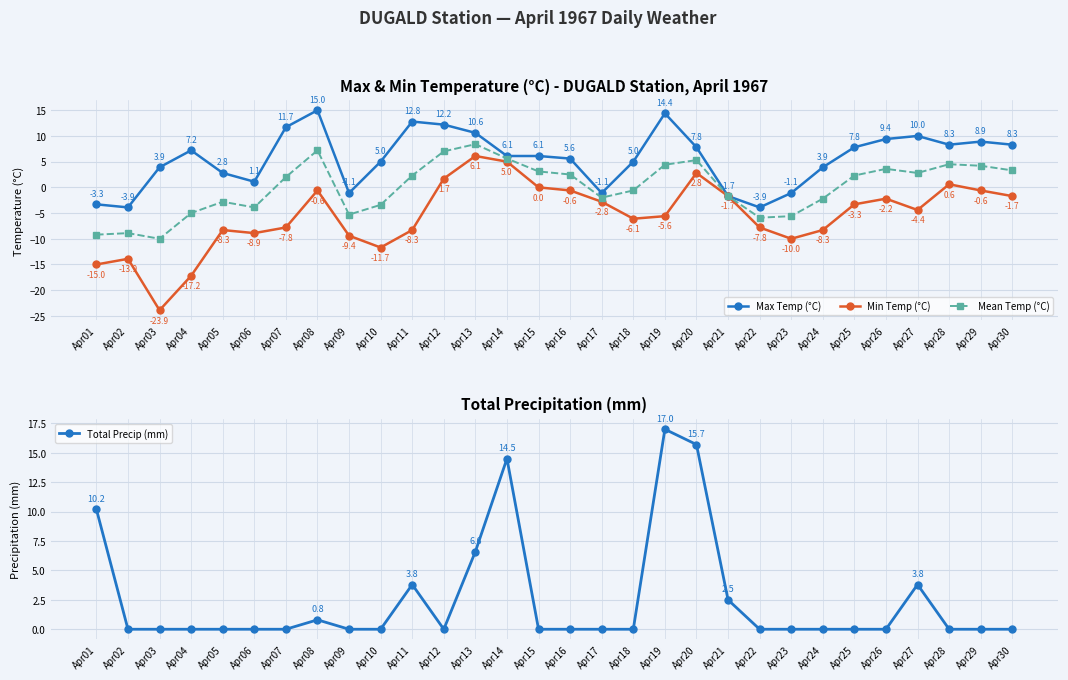

At which label does Min Temp (°C) reach its peak?

Apr13